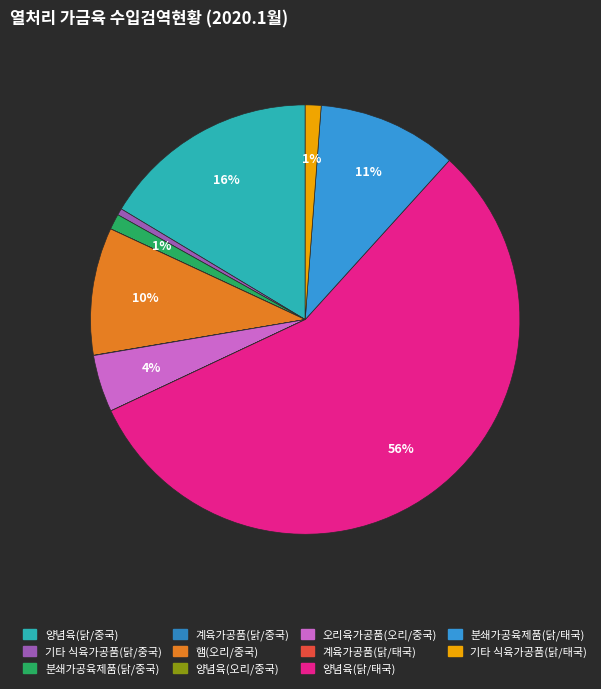

True or false: 분쇄가공육제품(닭/중국) accounts for 1% of the total.

True